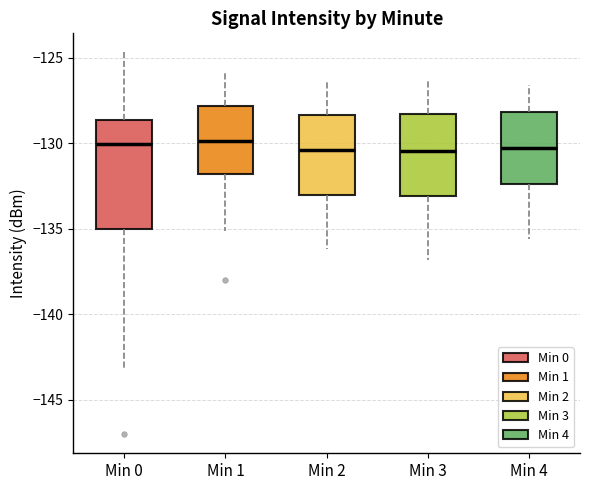

Reading left to right, transcribe this box plot: for each box, give where its median line is, the range the box spans, and where its two whiskers end, as read against the y-axis. The values are not printed on the chart, so give them approximately, as read against the axis.

Min 0: median -130.0, box -135.0 to -128.5, whiskers -143.0 to -124.5
Min 1: median -130.0, box -132.0 to -128.0, whiskers -135.0 to -126.0
Min 2: median -130.5, box -133.0 to -128.5, whiskers -136.0 to -126.5
Min 3: median -130.5, box -133.0 to -128.5, whiskers -137.0 to -126.5
Min 4: median -130.5, box -132.5 to -128.0, whiskers -135.5 to -126.5